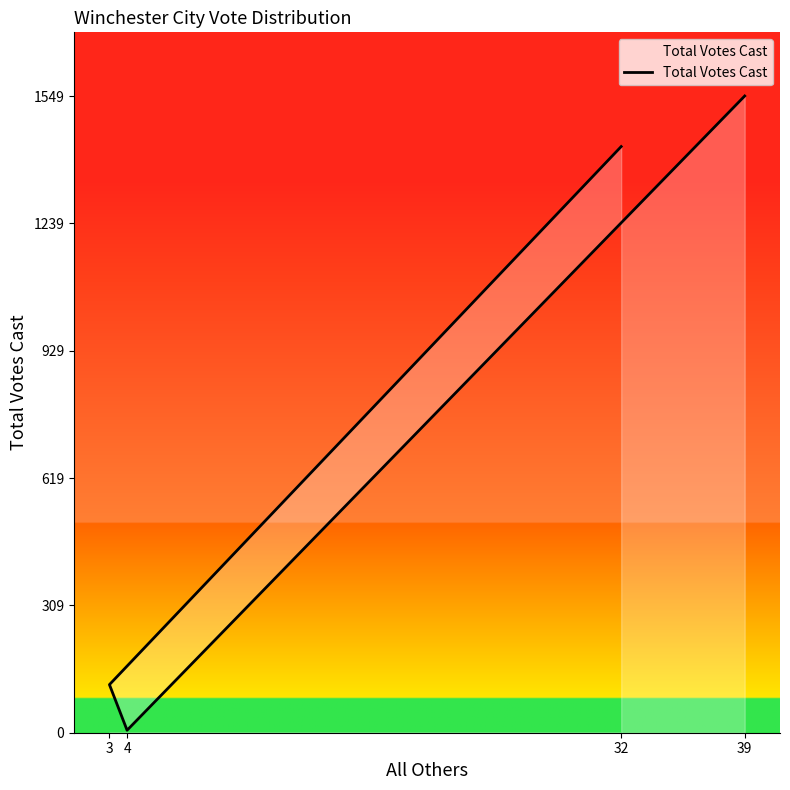

How many points are lower than both their immediate neighbors (excluding endpoints)?

1